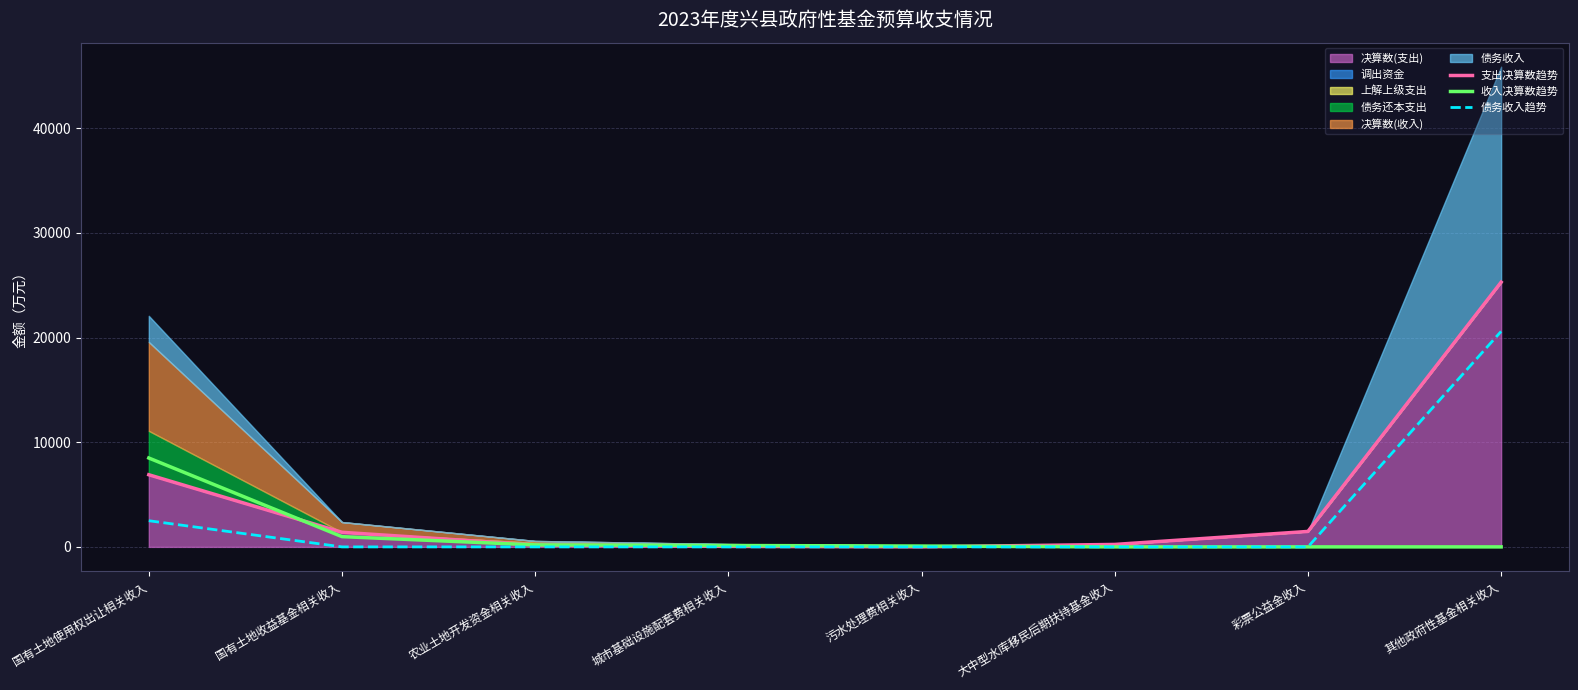

Rank the series at 城市基础设施配套费相关收入 from lowest to highest value.

债务收入趋势, 支出决算数趋势, 收入决算数趋势